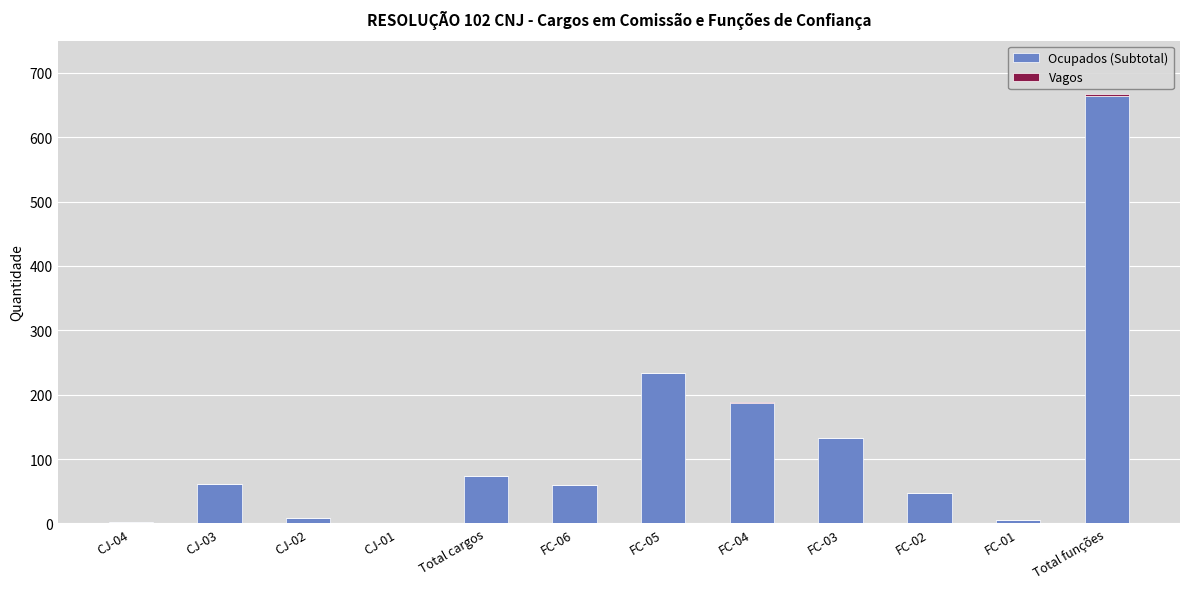

At which label is Ocupados (Subtotal) closest to 332?

FC-05